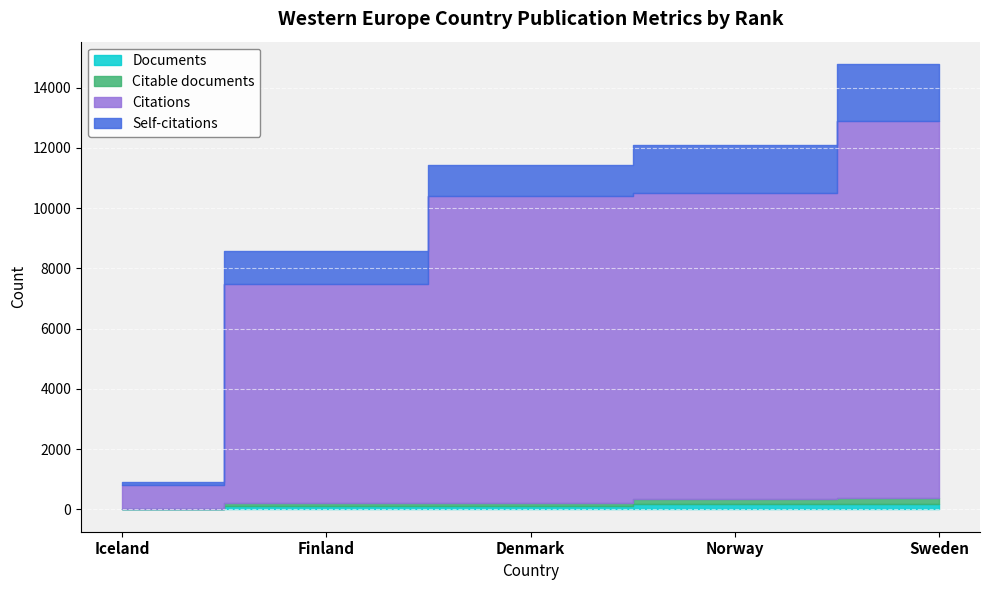

Which has a higher value, Finland or Iceland?

Finland